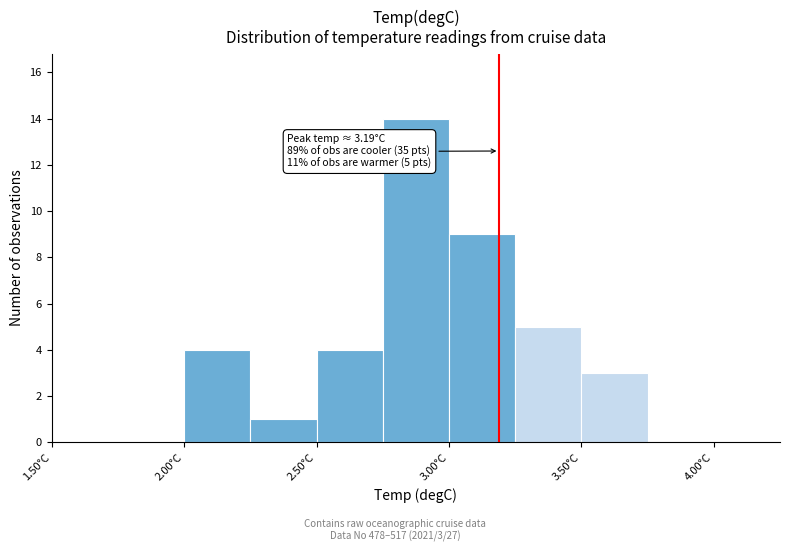

Over which range of the x-axis is the bar tallest?

2.75 to 3.00